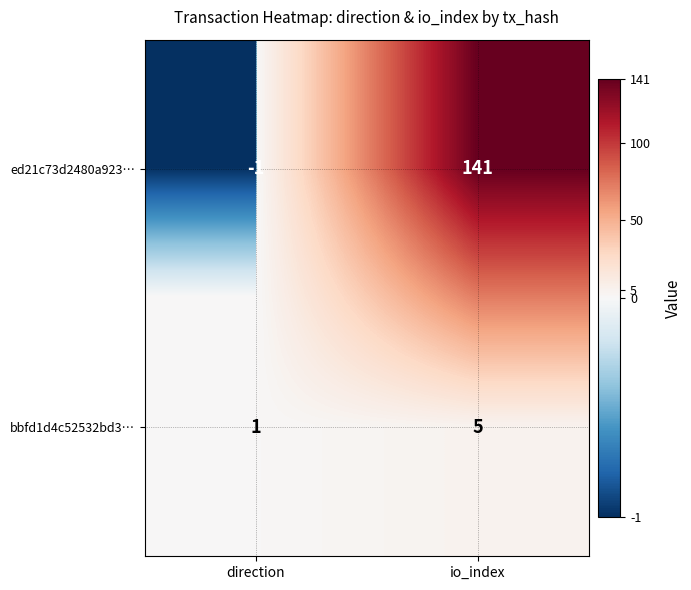

True or false: ed21c73d2480a923… has a value of -2 at direction.

False